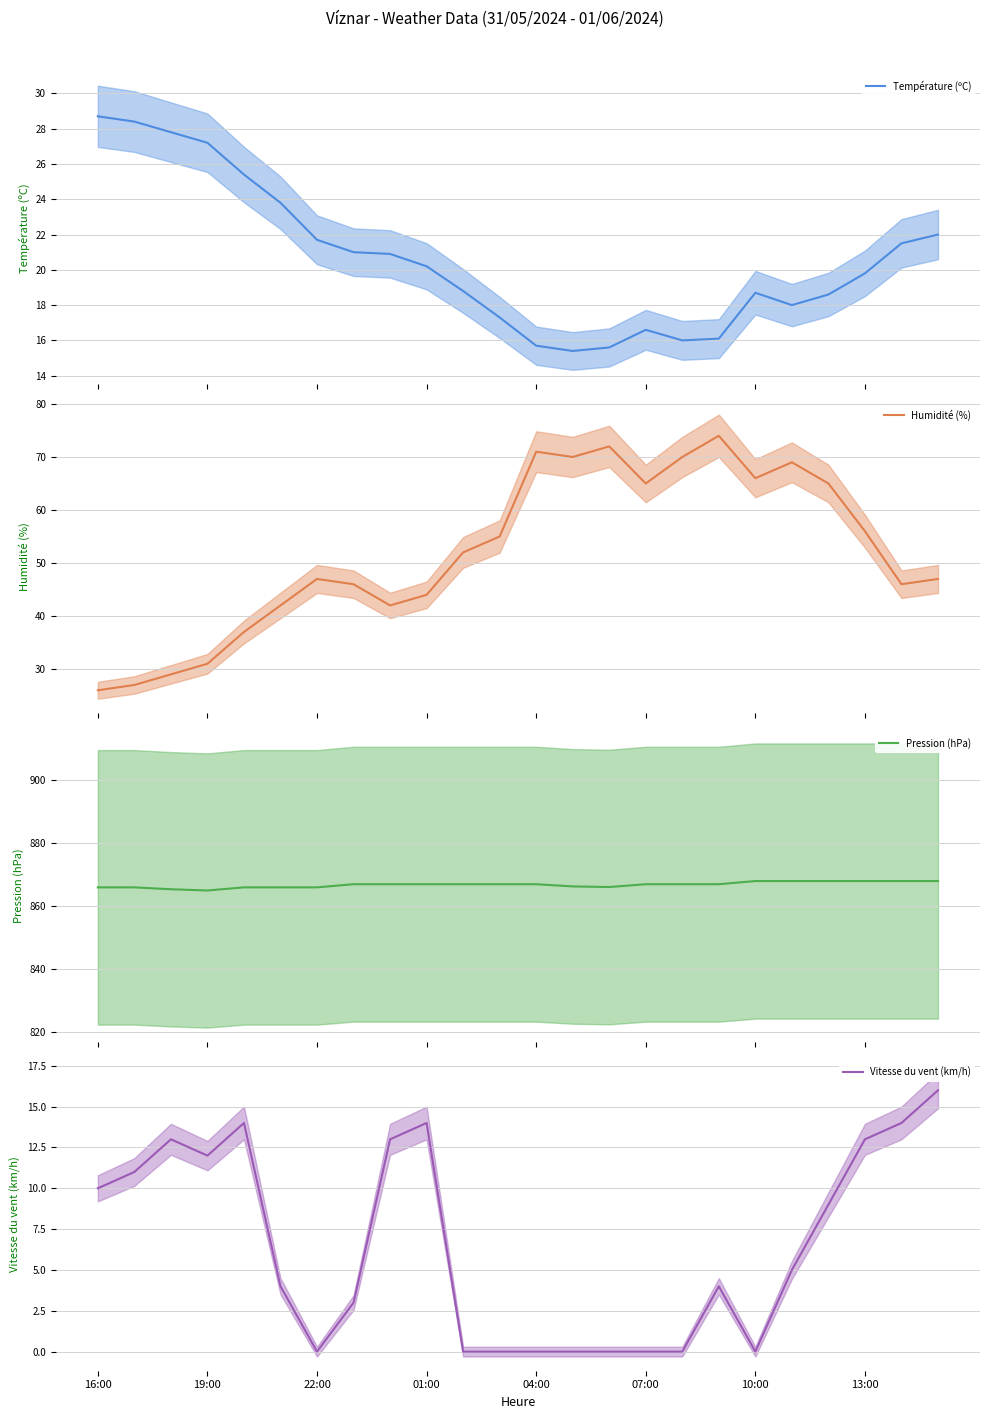

At which category is the sum across all series the highest?

17